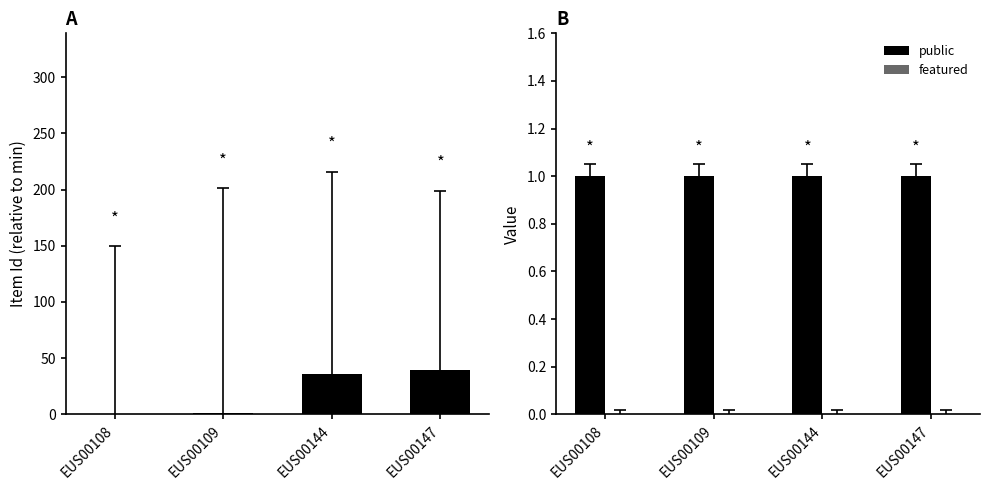

Is the value of public at EUS00147 greater than the value of Item Id (relative) at EUS00147?

No